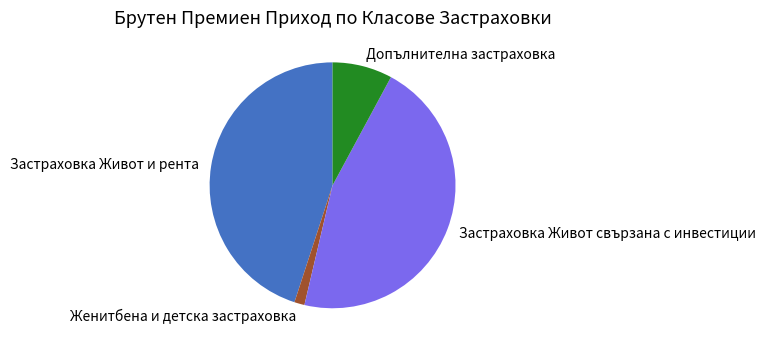

Rank the categories by value from highest to lowest.

Застраховка Живот свързана с инвестиции, Застраховка Живот и рента, Допълнителна застраховка, Женитбена и детска застраховка